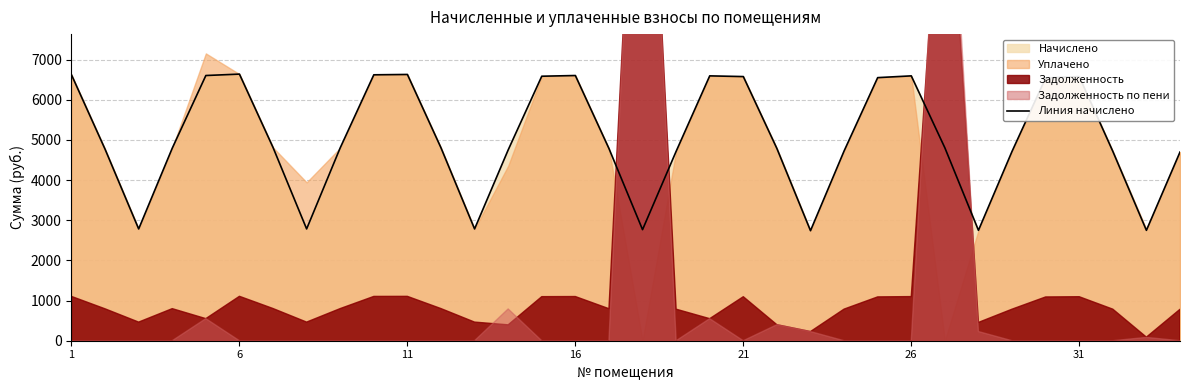

What is the minimum value for Линия начислено?

2740.6